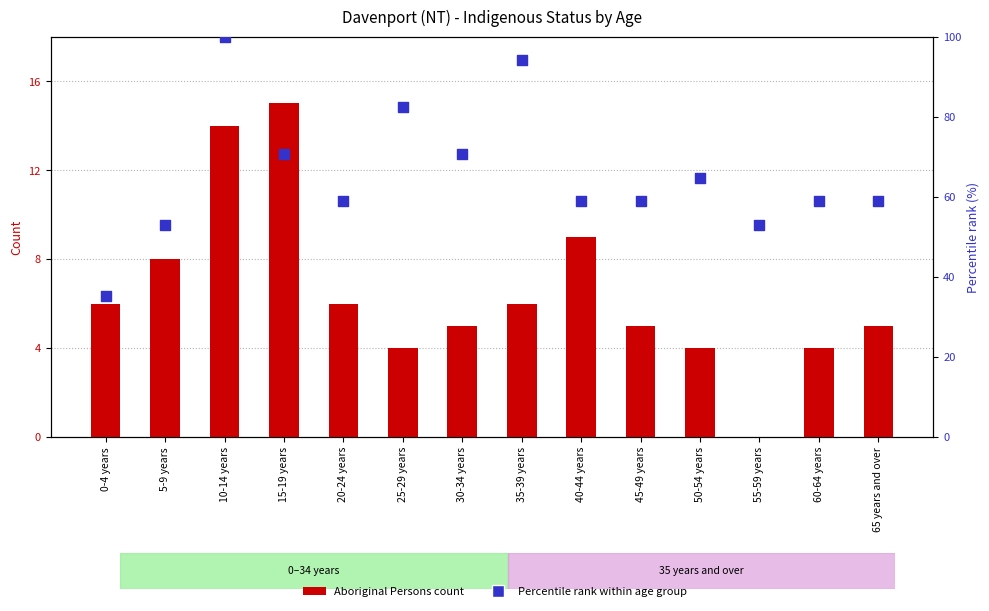

Which series has the widest spread of Y values?

Percentile rank within age group